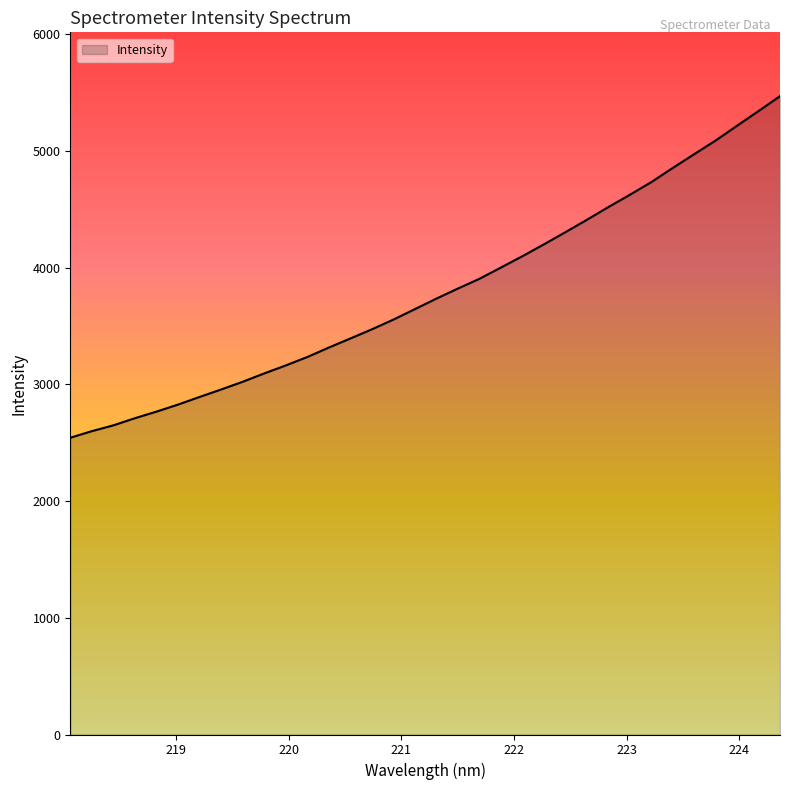

What is the difference between the maximum and minimum values?

2926.3